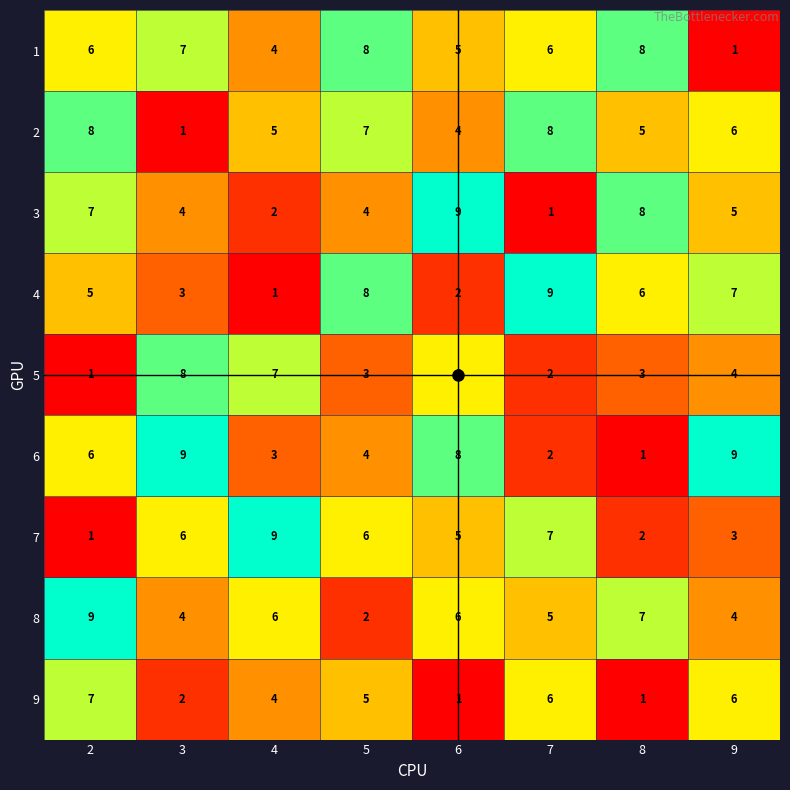

What is the spread (max minus min) of values at 6?

8